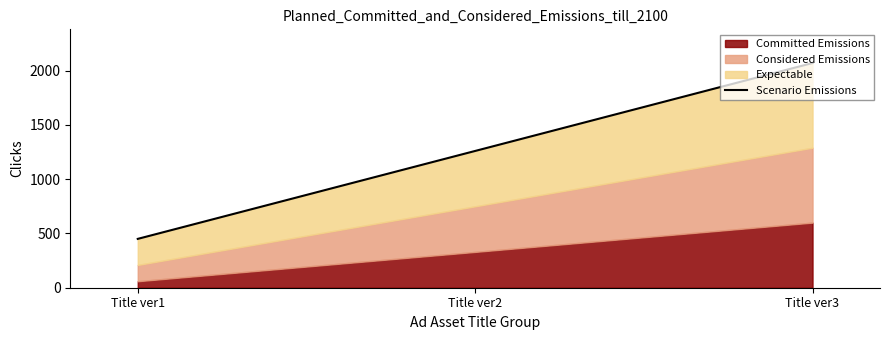

What is the value of the 2nd point from the left?

1260